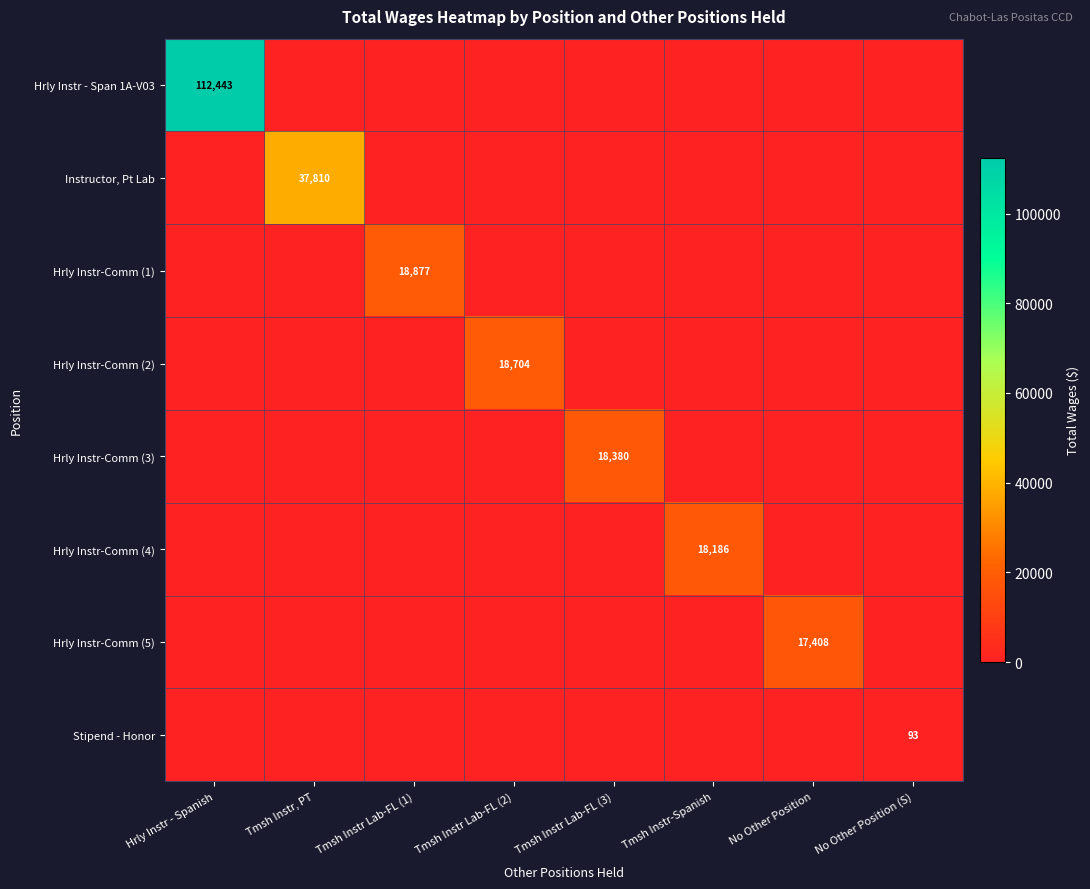

True or false: Instructor, Pt Lab has a value of 18435 at Tmsh Instr, PT.

False